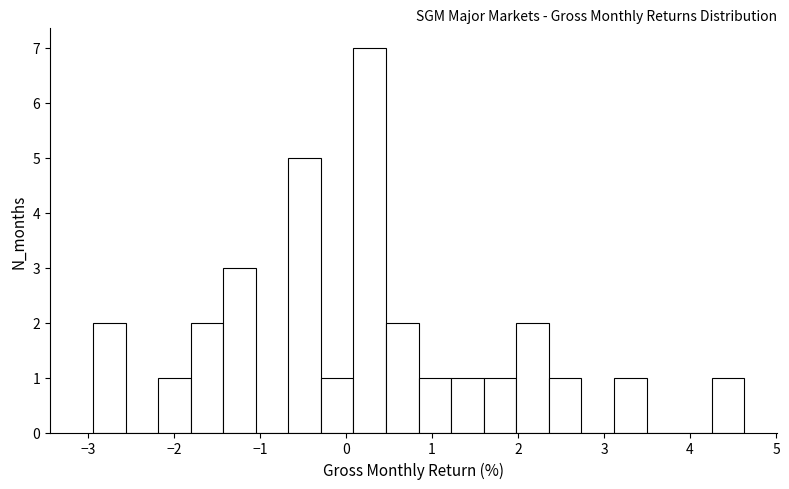

Around what value on the x-axis is the tallest bar? Give the approximate position of its centre, as read against the axis.

0.3